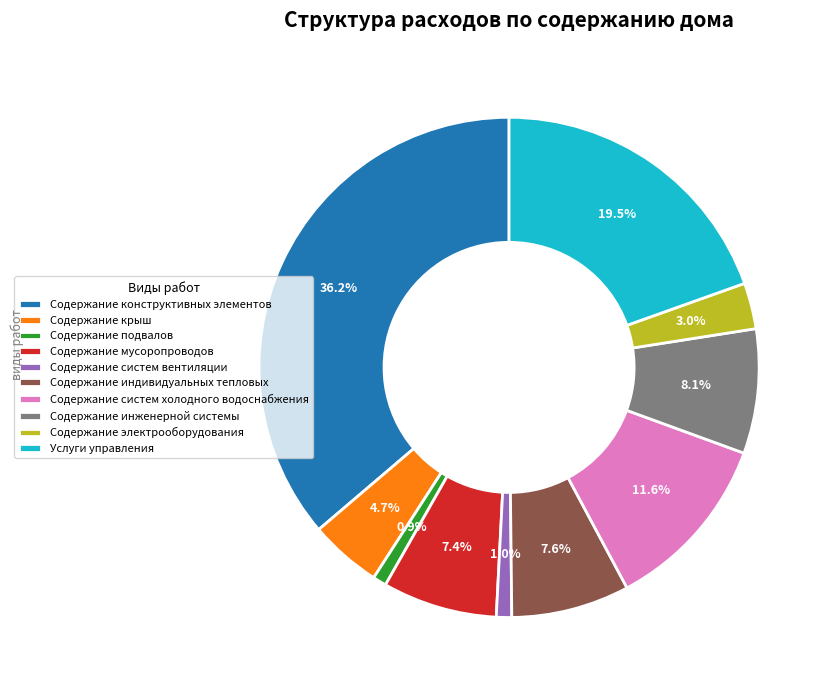

How many slices are in this pie chart?

10